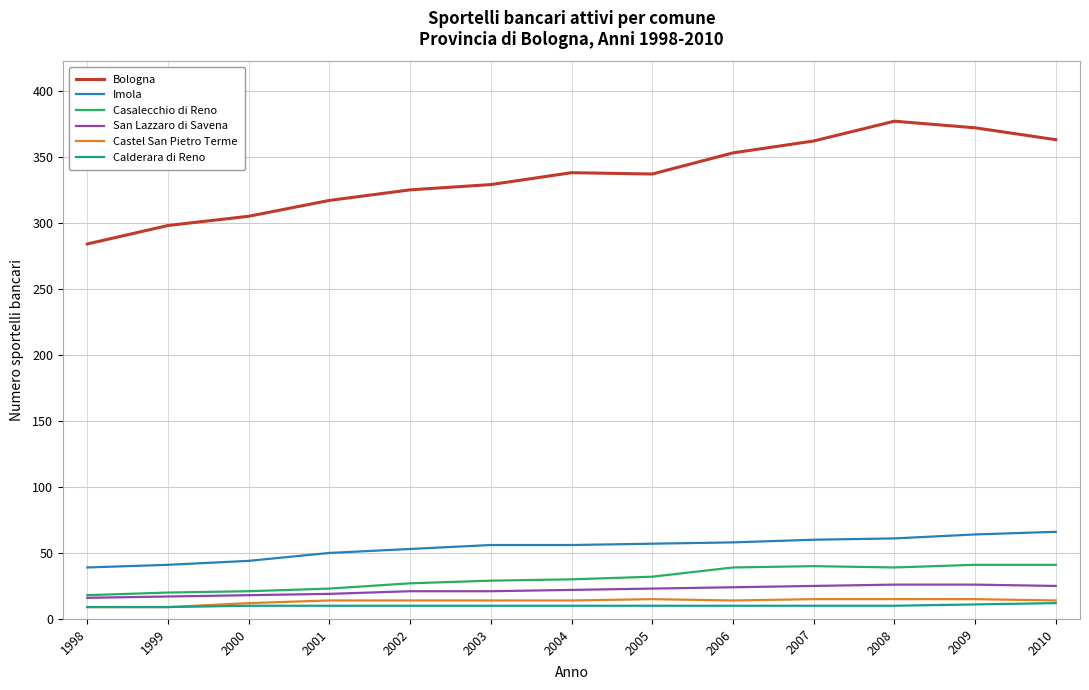

Rank the series at 2009 from highest to lowest value.

Bologna, Imola, Casalecchio di Reno, San Lazzaro di Savena, Castel San Pietro Terme, Calderara di Reno